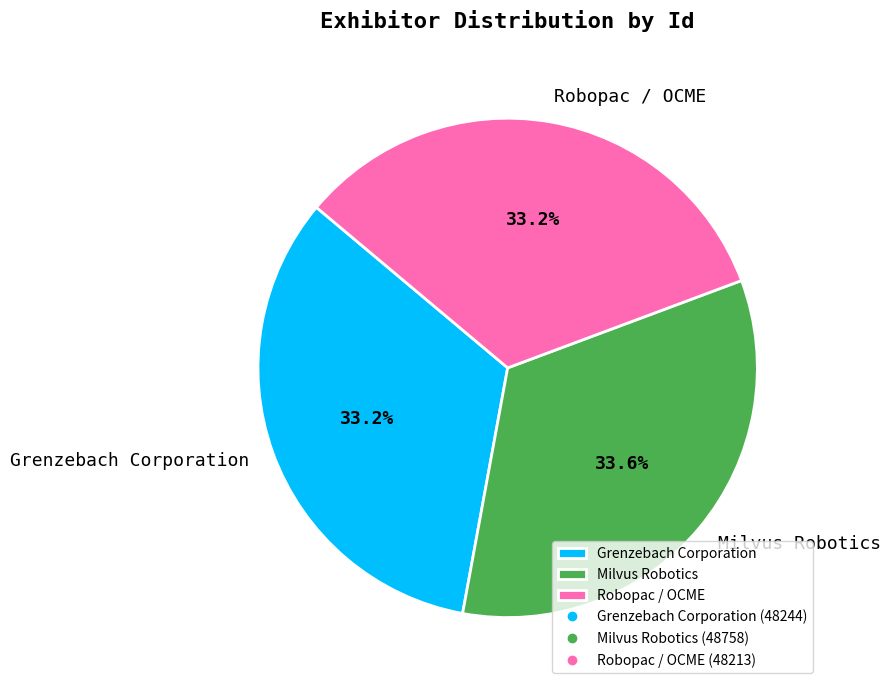

What is the ratio of the value at Robopac / OCME to the value at Milvus Robotics?

1.0